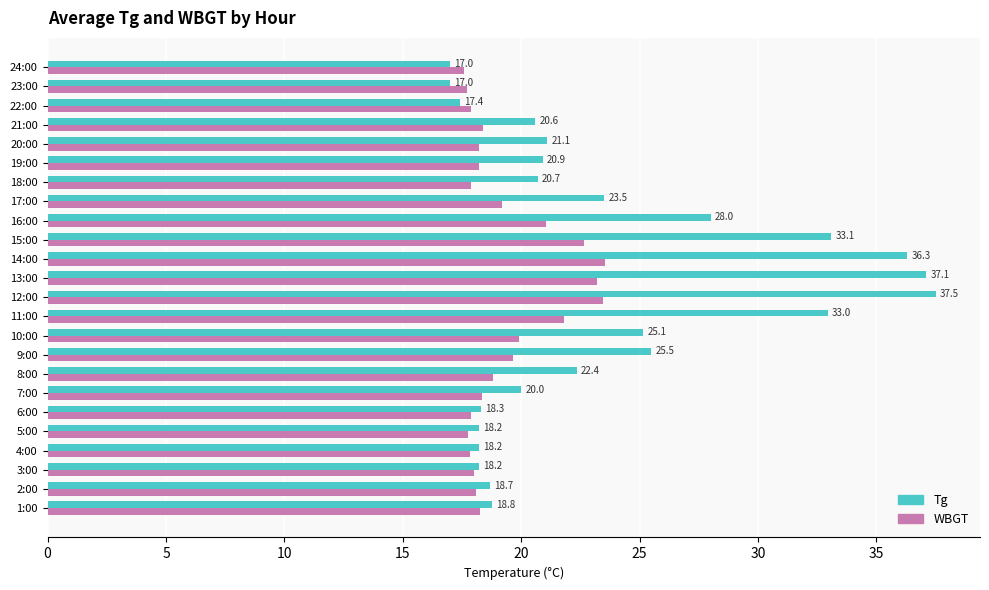

The value of Tg at 9:00 is 25.5. True or false?

True